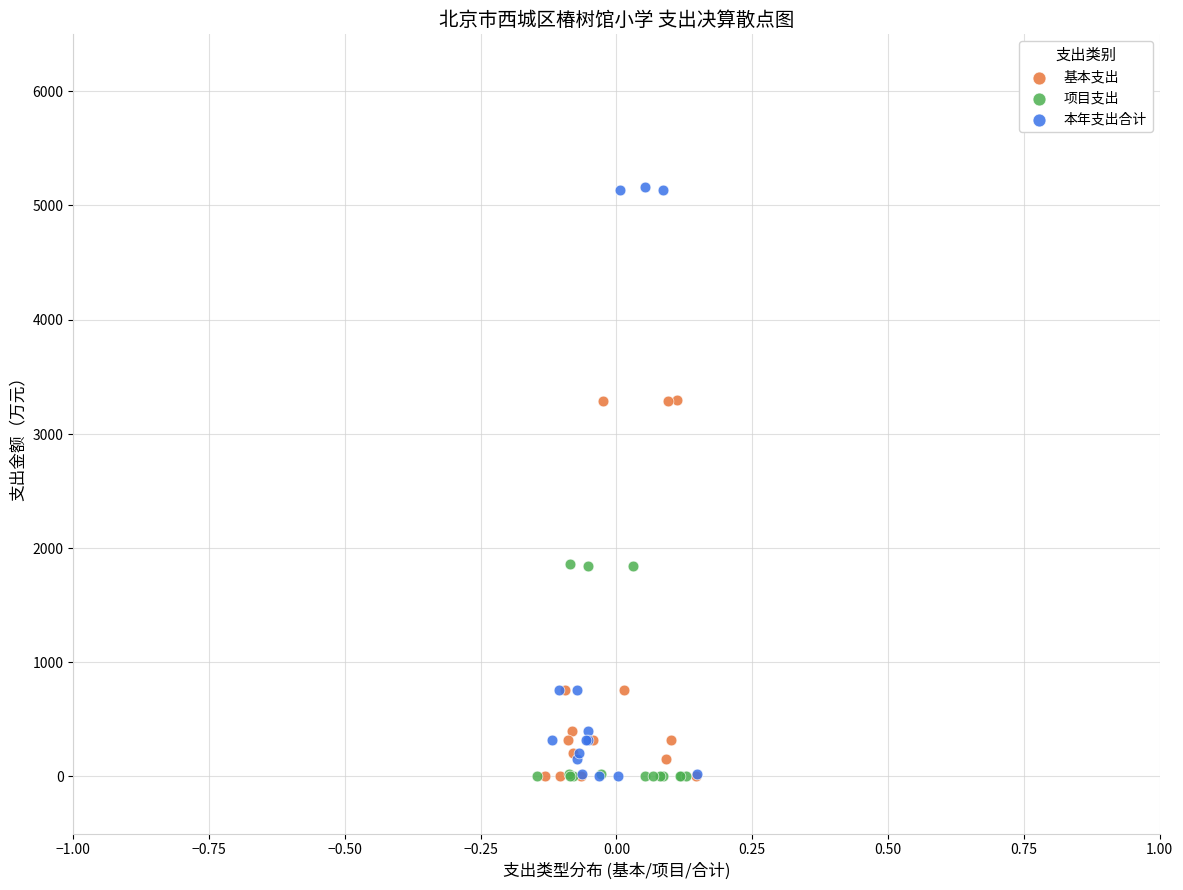

Which series reaches the maximum Y coordinate?

本年支出合计